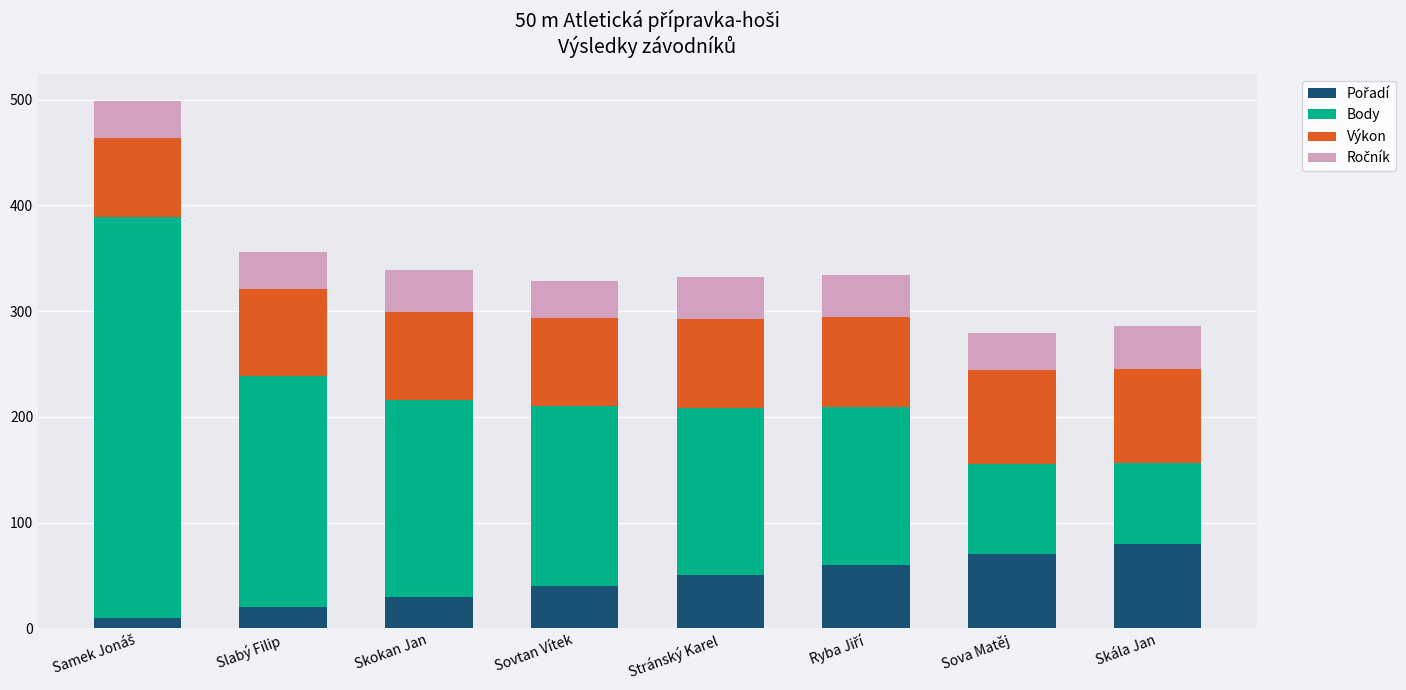

The value of Pořadí at Sovtan Vítek is 40.0. True or false?

True